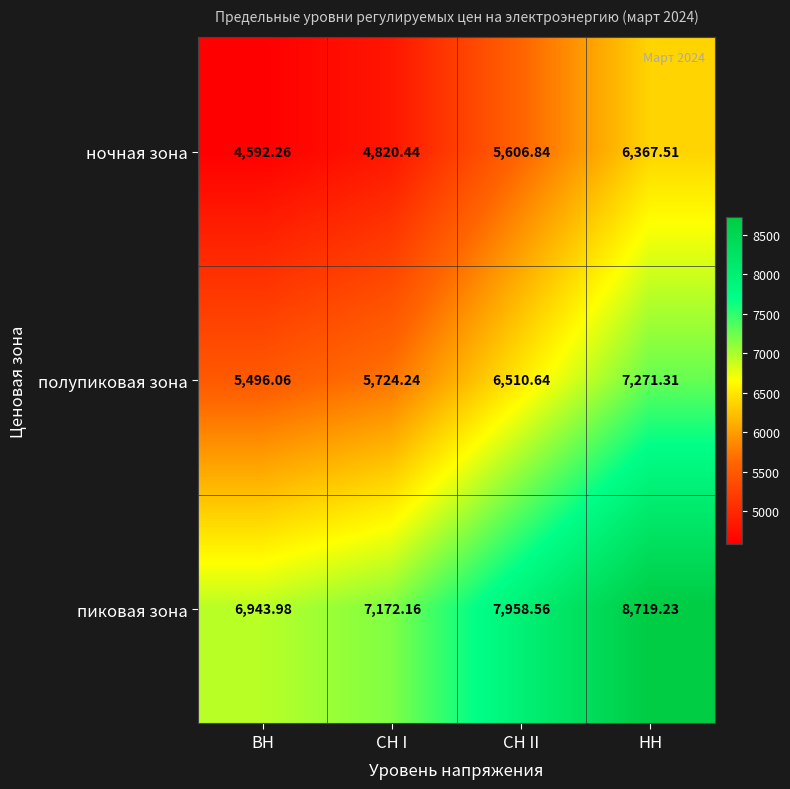

At which category is the sum across all series the highest?

НН